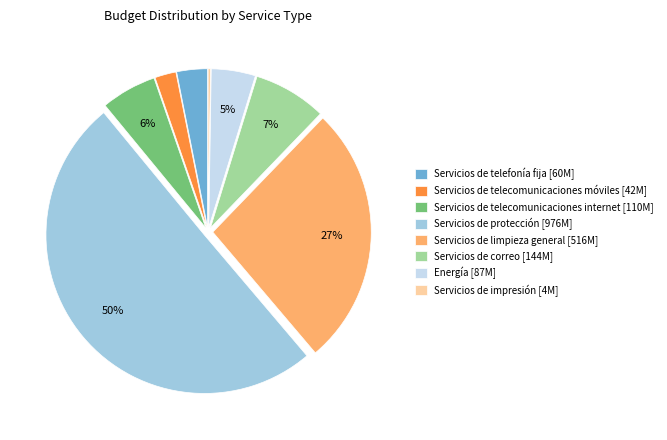

Do Servicios de telecomunicaciones móviles [42M] and Servicios de correo [144M] together represent more than half of the pie?

No